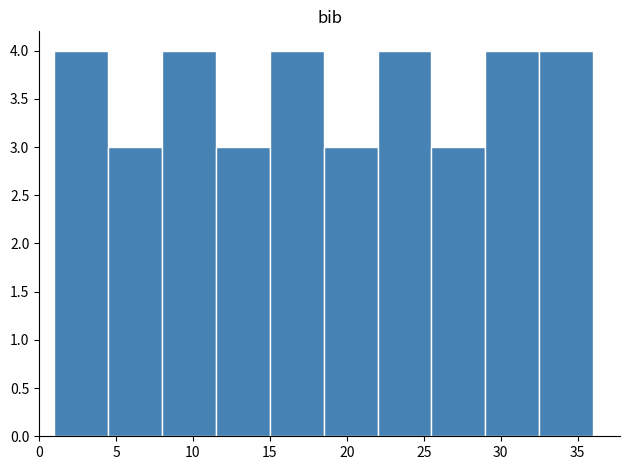

Reading left to right, transcribe this chart: for each bar, give the range it covers on the x-axis and its height. The values are not printed on the chart, so give them approximately, as read against the axis.

1.0 to 4.5: 4
4.5 to 8.0: 3
8.0 to 11.5: 4
11.5 to 15.0: 3
15.0 to 18.5: 4
18.5 to 22.0: 3
22.0 to 25.5: 4
25.5 to 29.0: 3
29.0 to 32.5: 4
32.5 to 36.0: 4